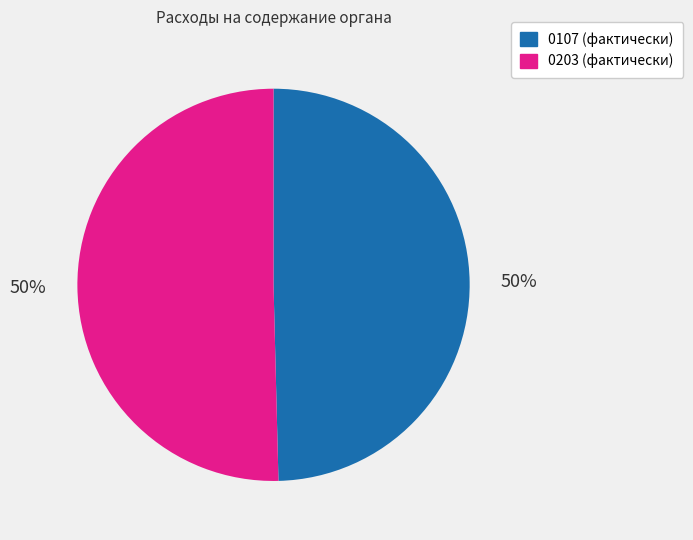

Is the sum of 0203 (фактически) and 0107 (фактически) greater than half?

Yes